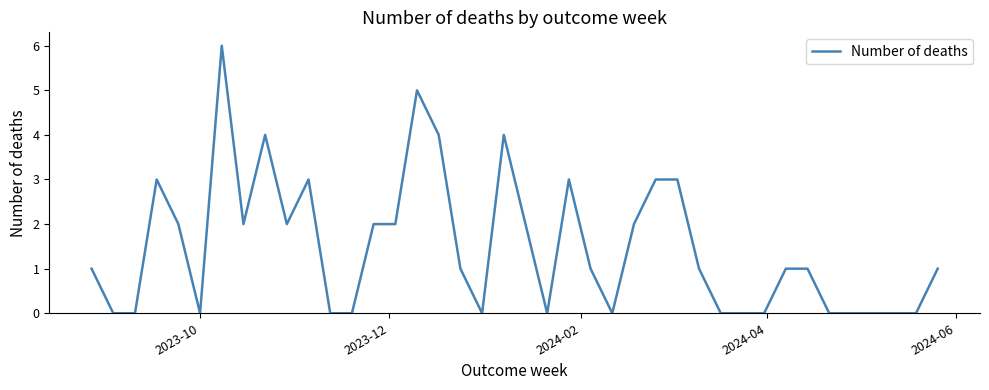

Is this an area chart (filled region under the line)?

No